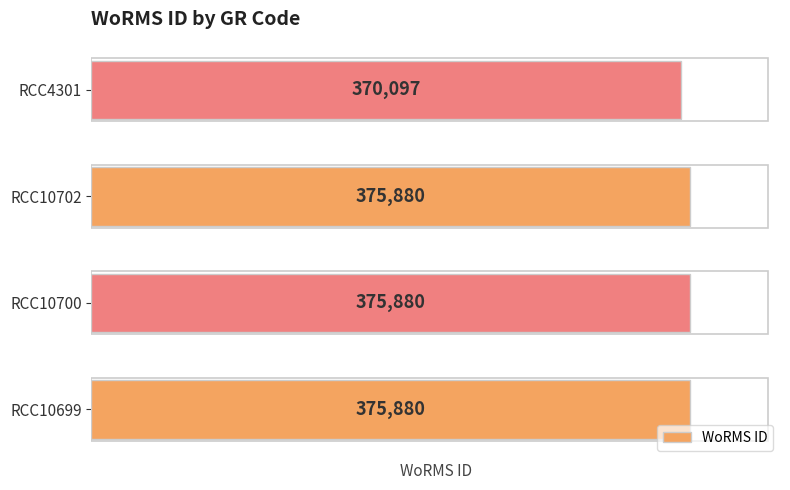

How many data points are less than 375880?

1